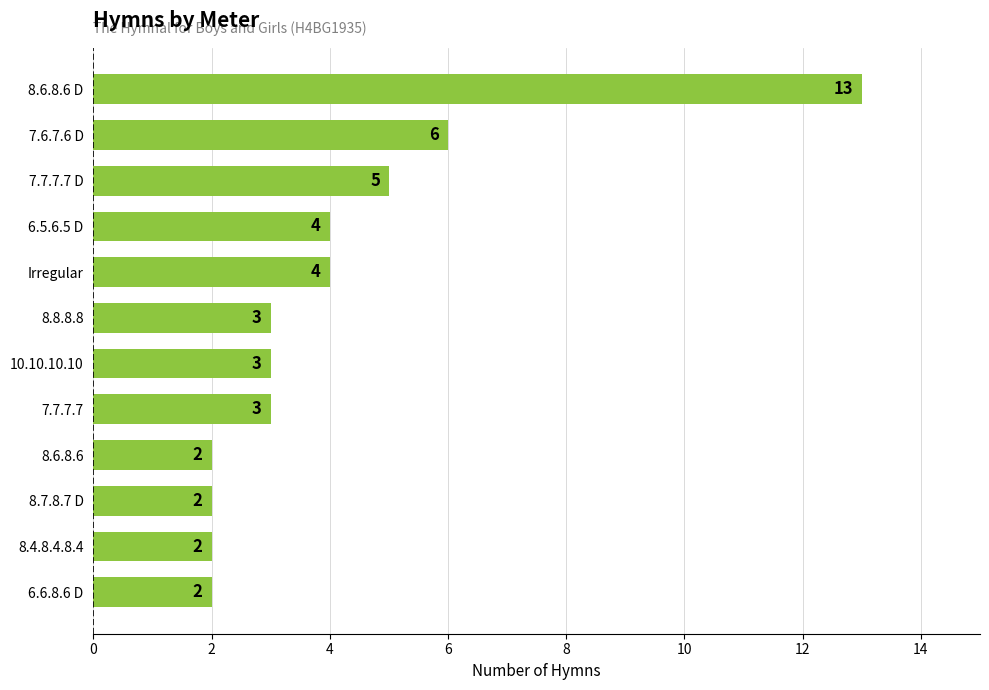

Reading bottom to top, list all the values displayed in this chart.

2	2	2	2	3	3	3	4	4	5	6	13